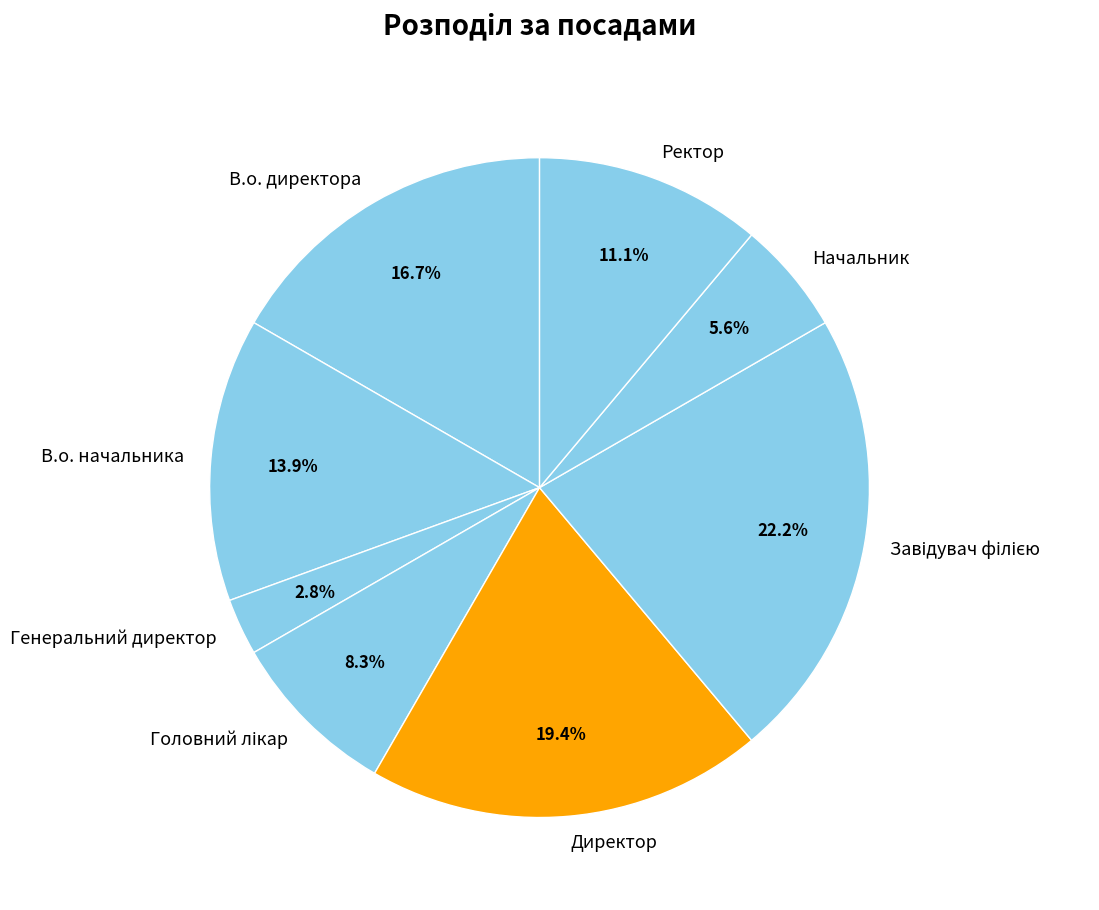

Between Начальник and В.о. директора, which is larger?

В.о. директора